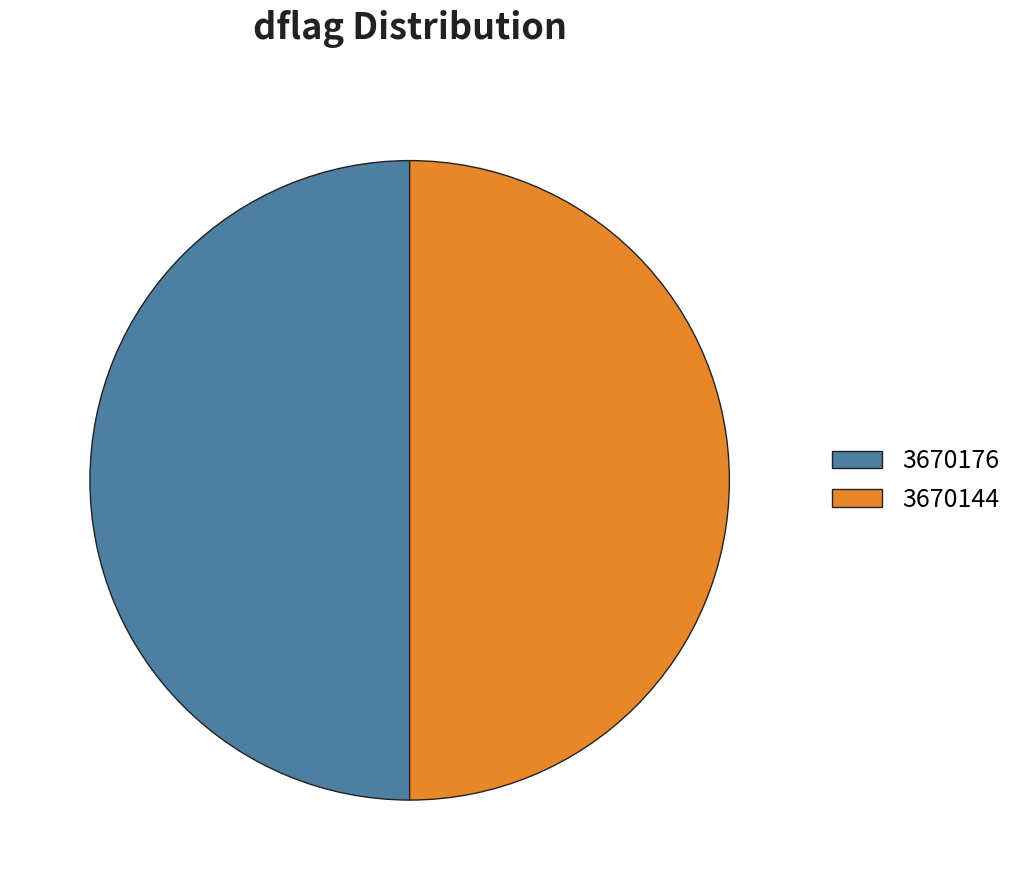

How many segments does this pie chart have?

2